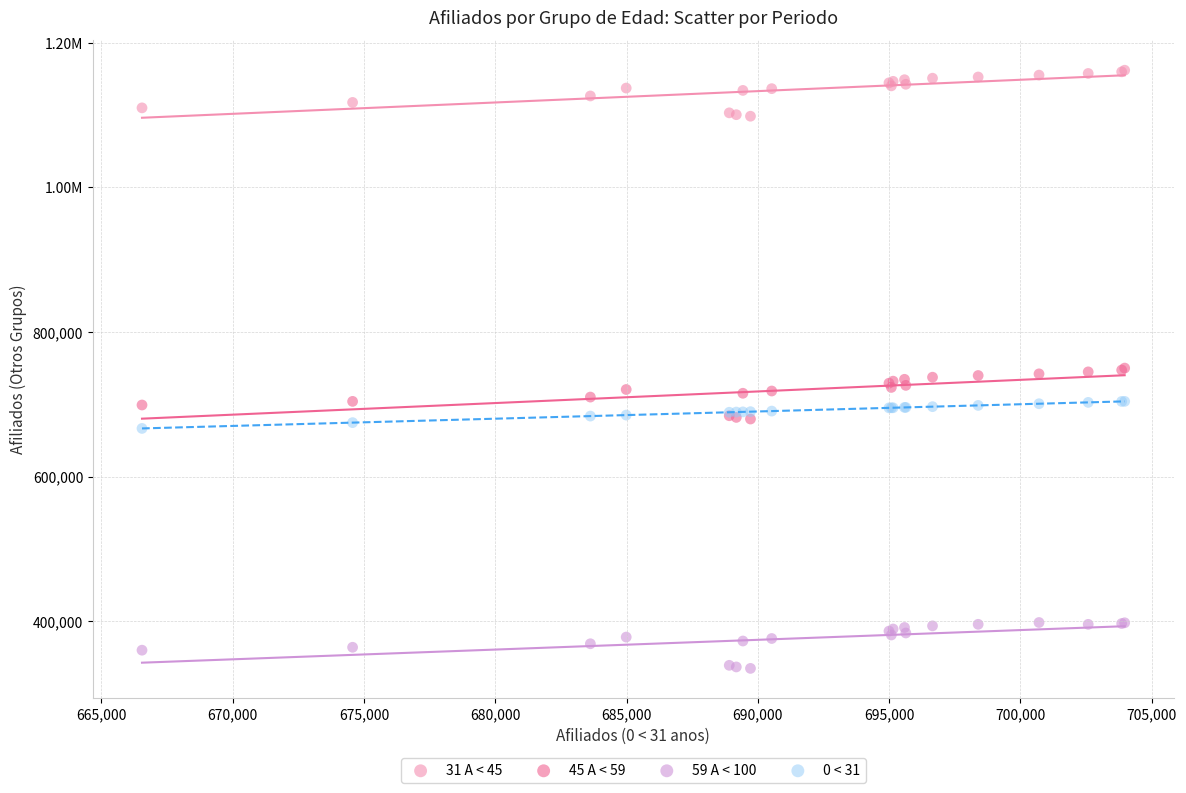

What are all the series names shown in the legend?

31 A < 45, 45 A < 59, 59 A < 100, 0 < 31